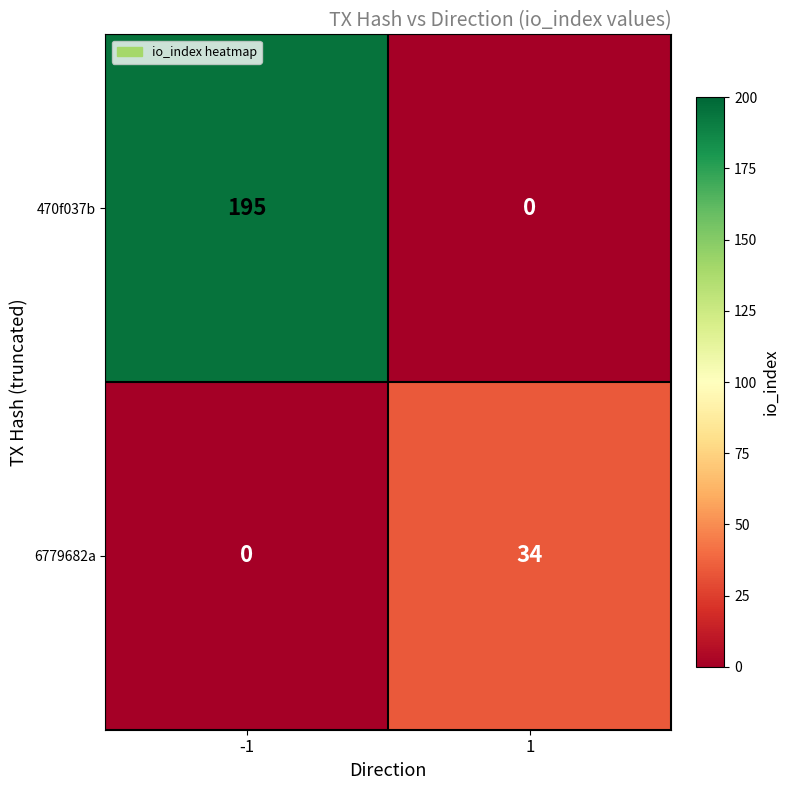

What is the maximum value shown in the chart?

195